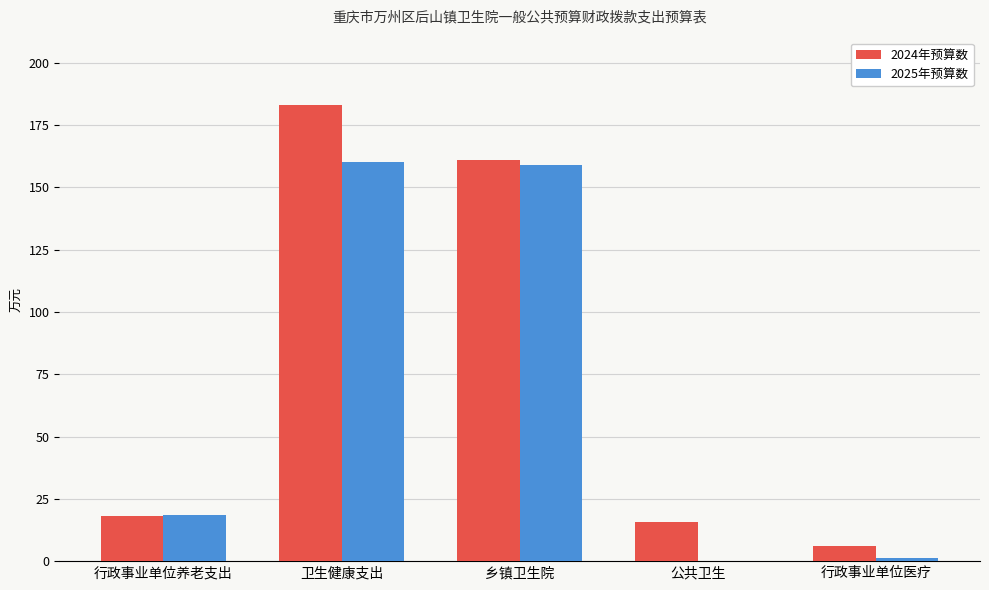

Which series changed the most between 行政事业单位养老支出 and 乡镇卫生院?

2024年预算数